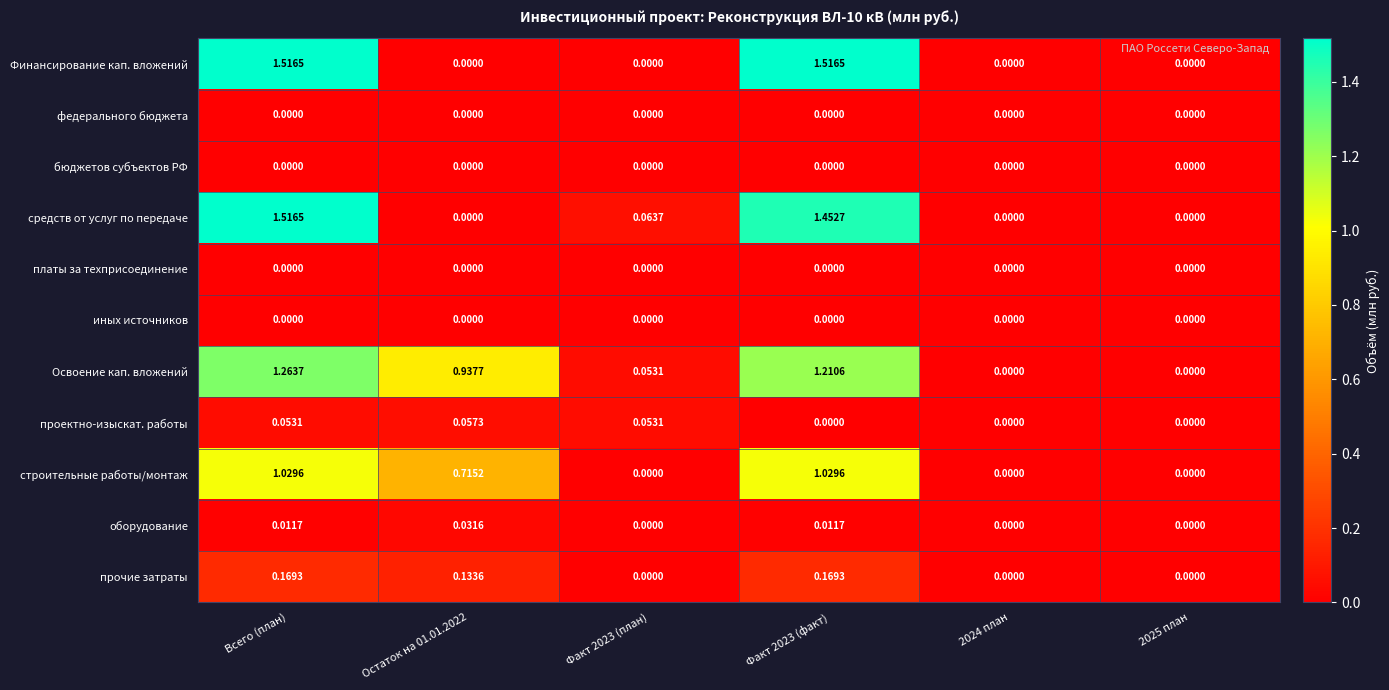

Is the value of платы за техприсоединение at Всего (план) greater than the value of прочие затраты at Остаток на 01.01.2022?

No